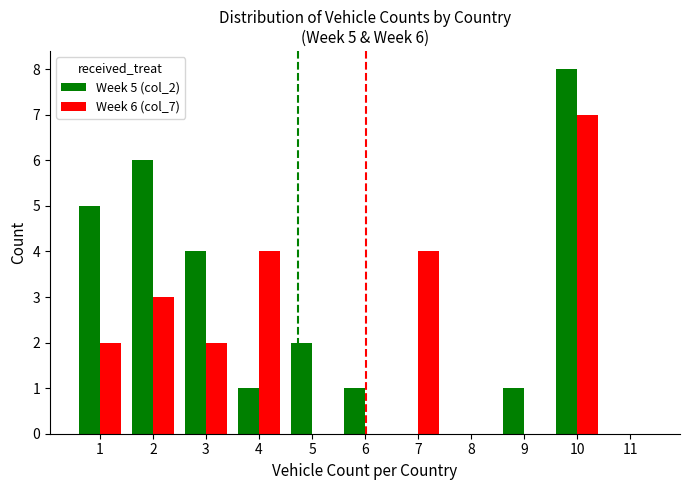

Are the bars grouped side by side (vs. stacked)?

Yes